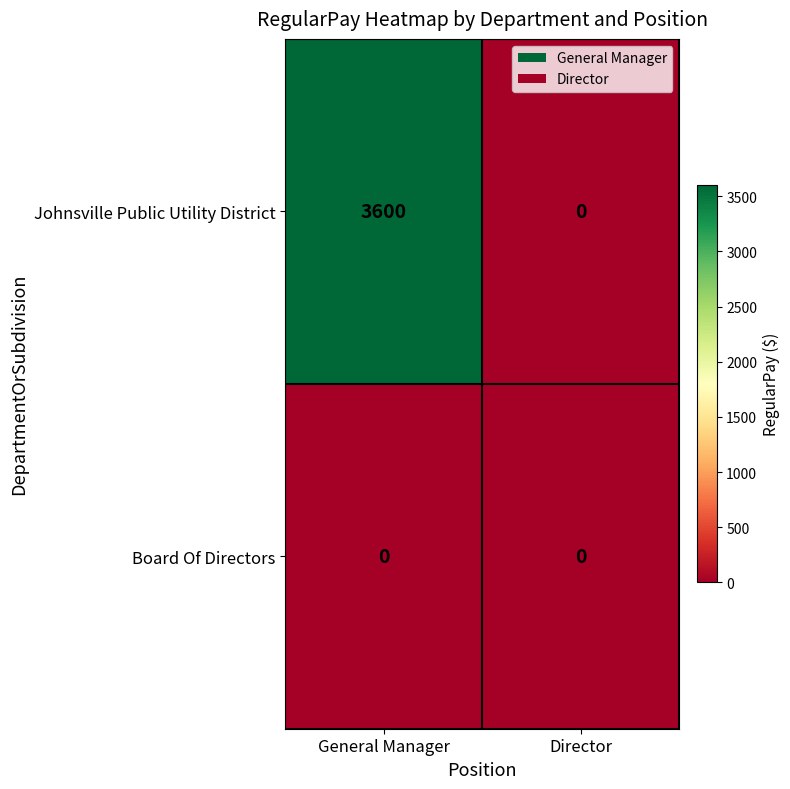

The Johnsville Public Utility District series shows -1884 at Director. True or false?

False